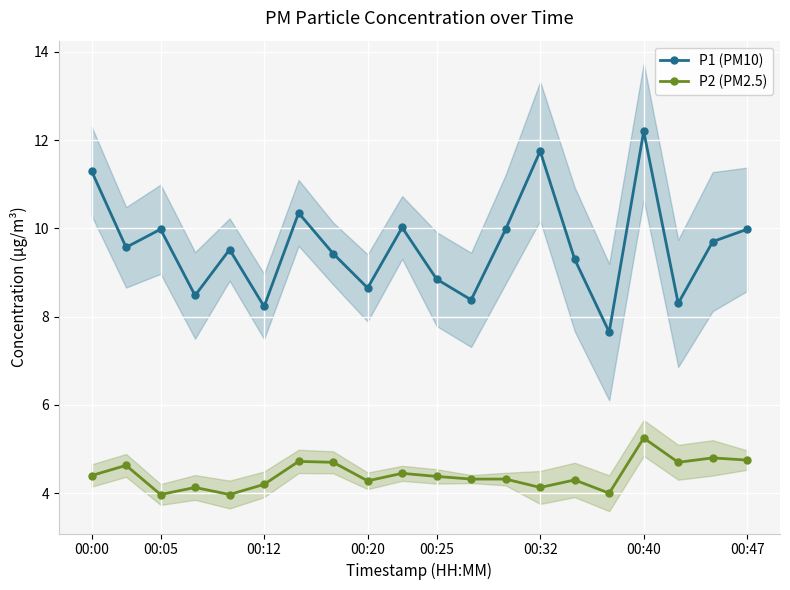

In P1 (PM10), how many points are lower than both neighbors (excluding endpoints)?

7